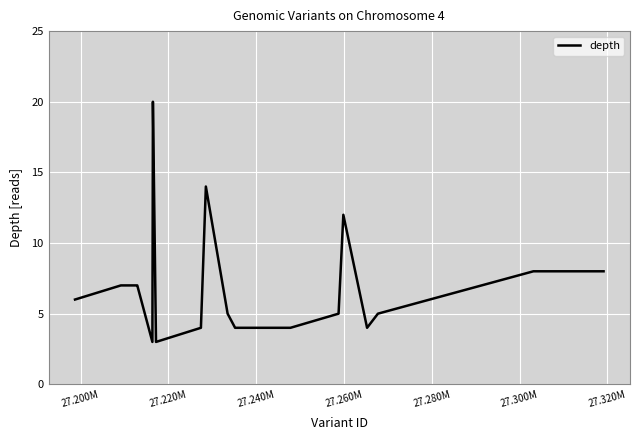

What is the smallest value displayed?

3